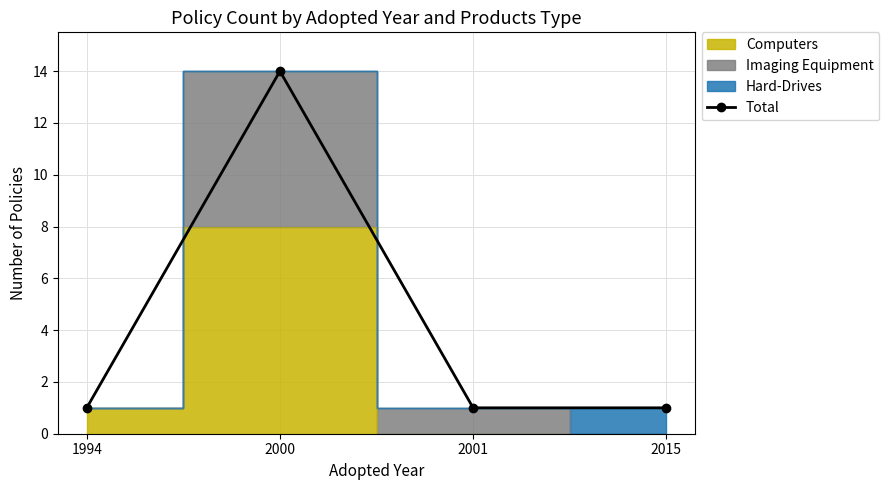

Reading left to right, list all the values displayed in this chart.

1994=1	2000=14	2001=1	2015=1